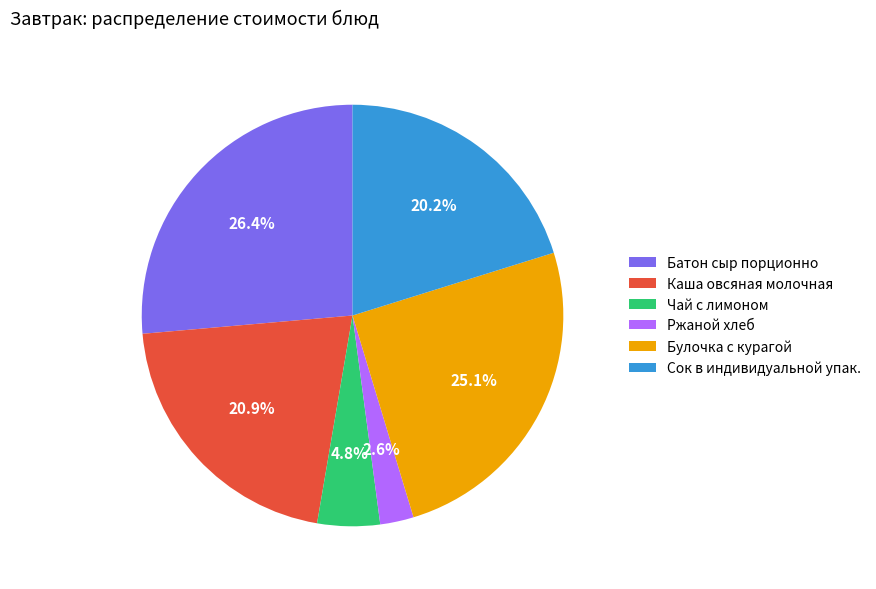

Between Булочка с курагой and Ржаной хлеб, which is larger?

Булочка с курагой